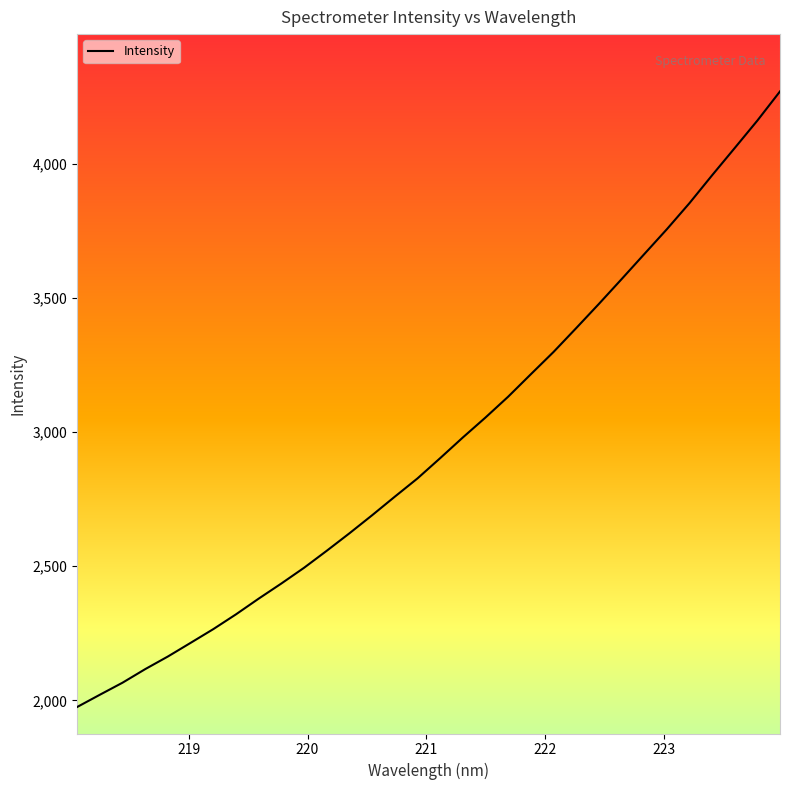

What is the difference between the maximum and minimum values?

2293.8